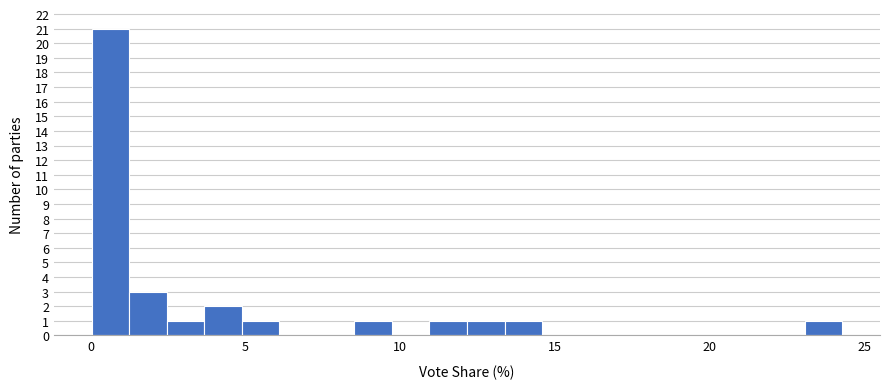

Read against the x-axis, roughly where is the centre of the tallest bar?

0.5